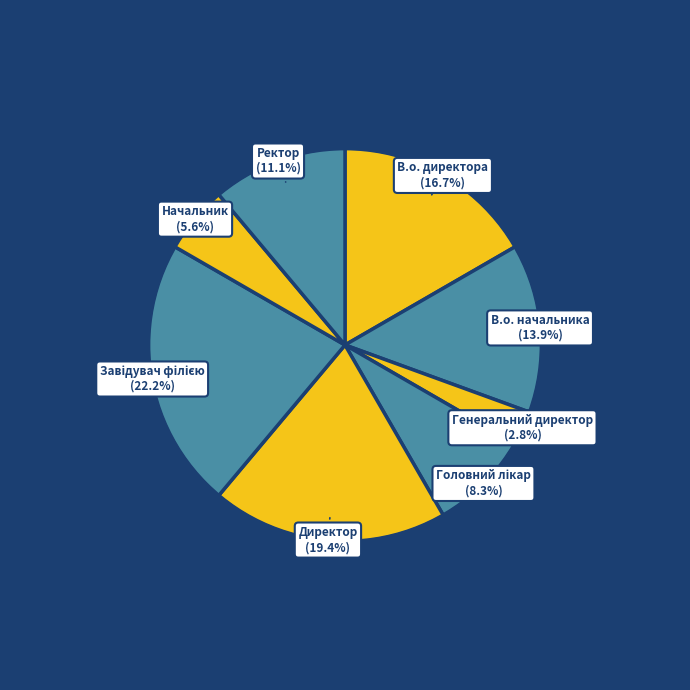

To the nearest percent, what is the difference between the largest and smallest slice percentages?

19%